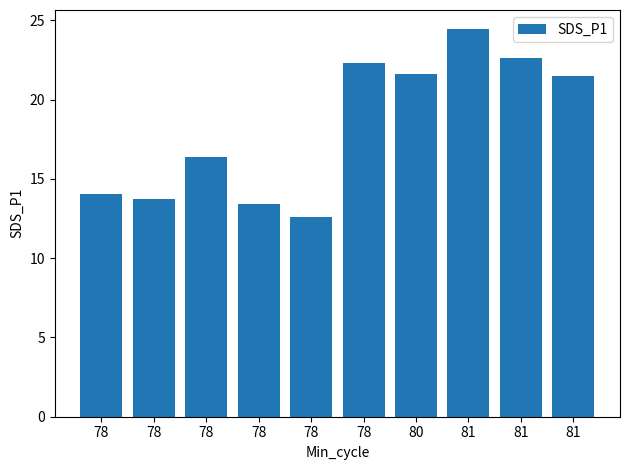

How many series are shown in this chart?

1